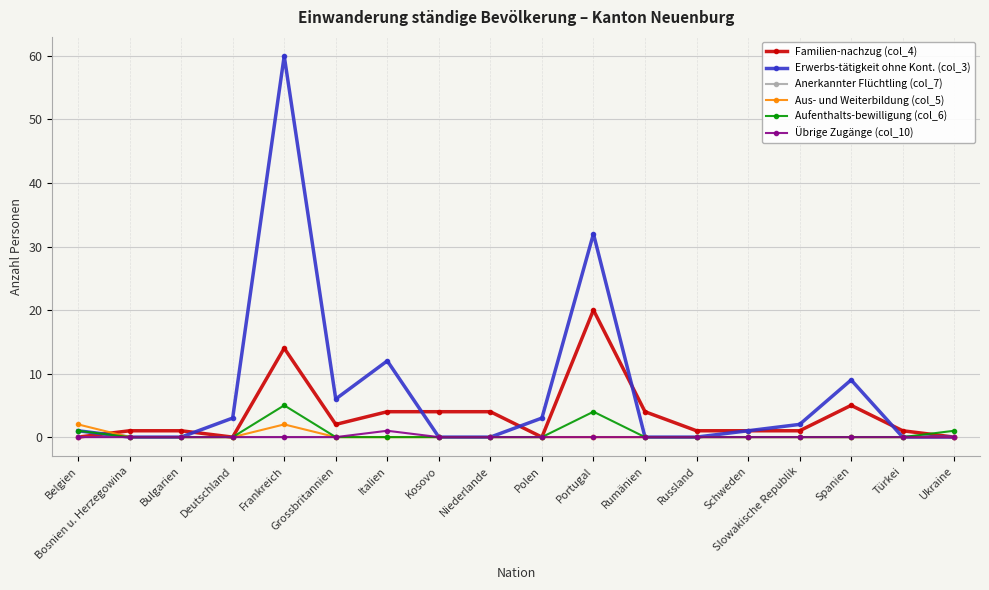

At which category is the sum across all series the highest?

Frankreich